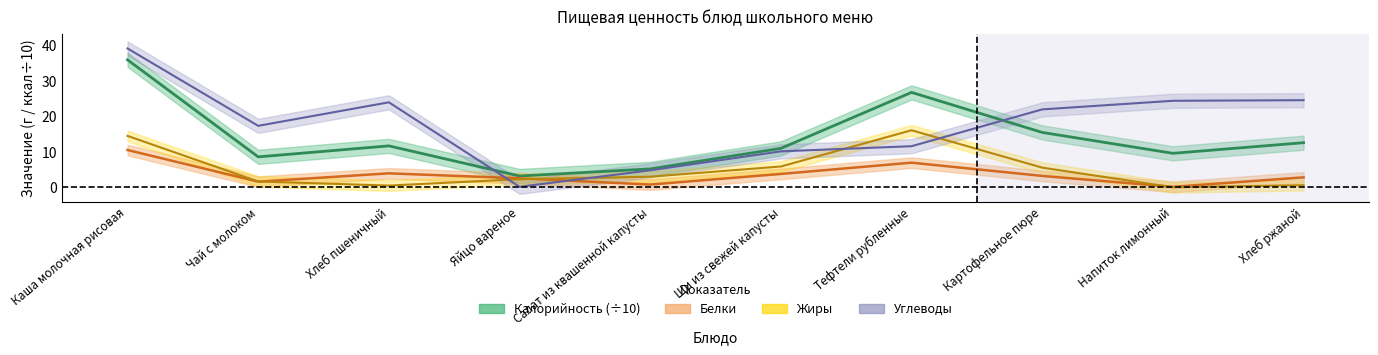

What is the difference between the highest and lowest values at Картофельное пюре?

18.8